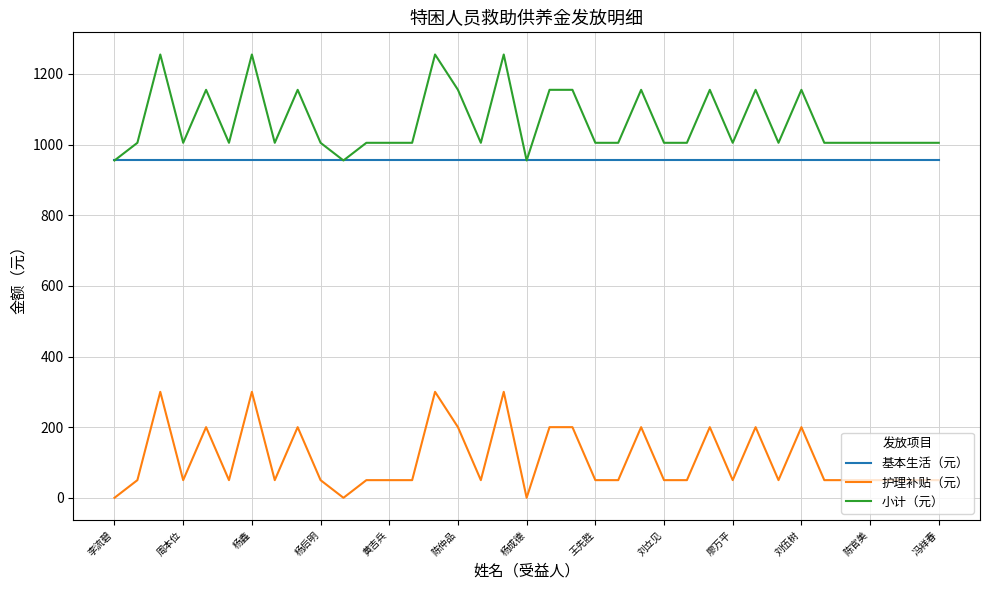

Does the chart have visible grid lines?

Yes